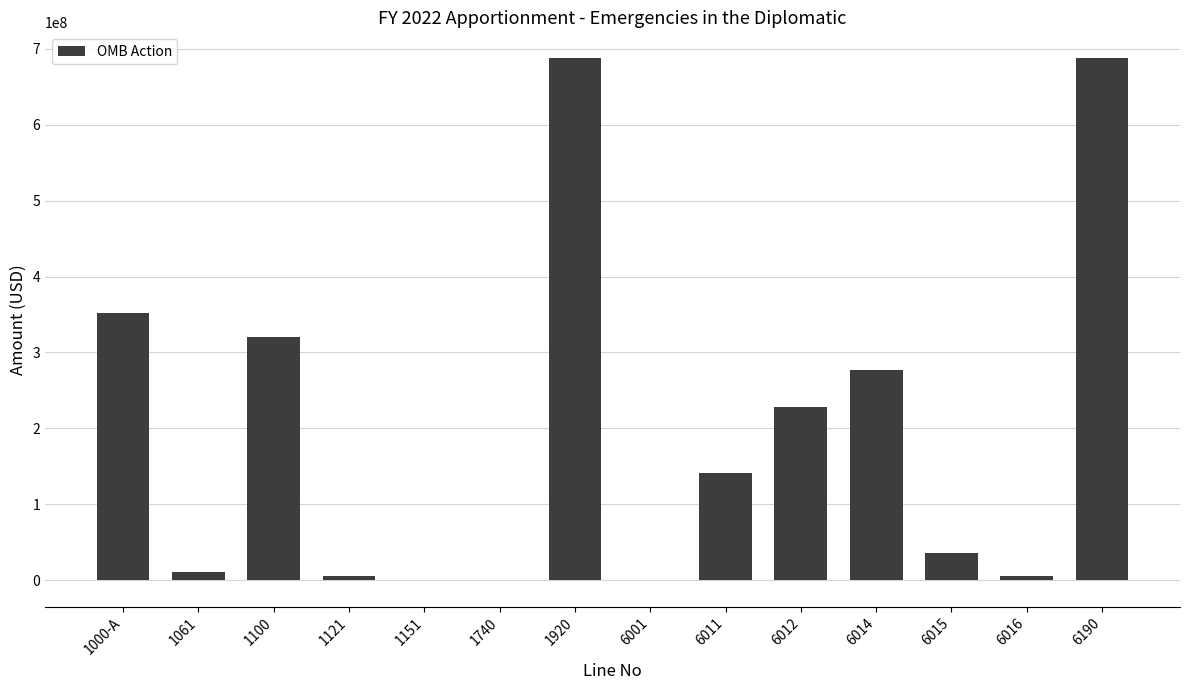

What is the ratio of the value at 6011 to the value at 1000-A?

0.4